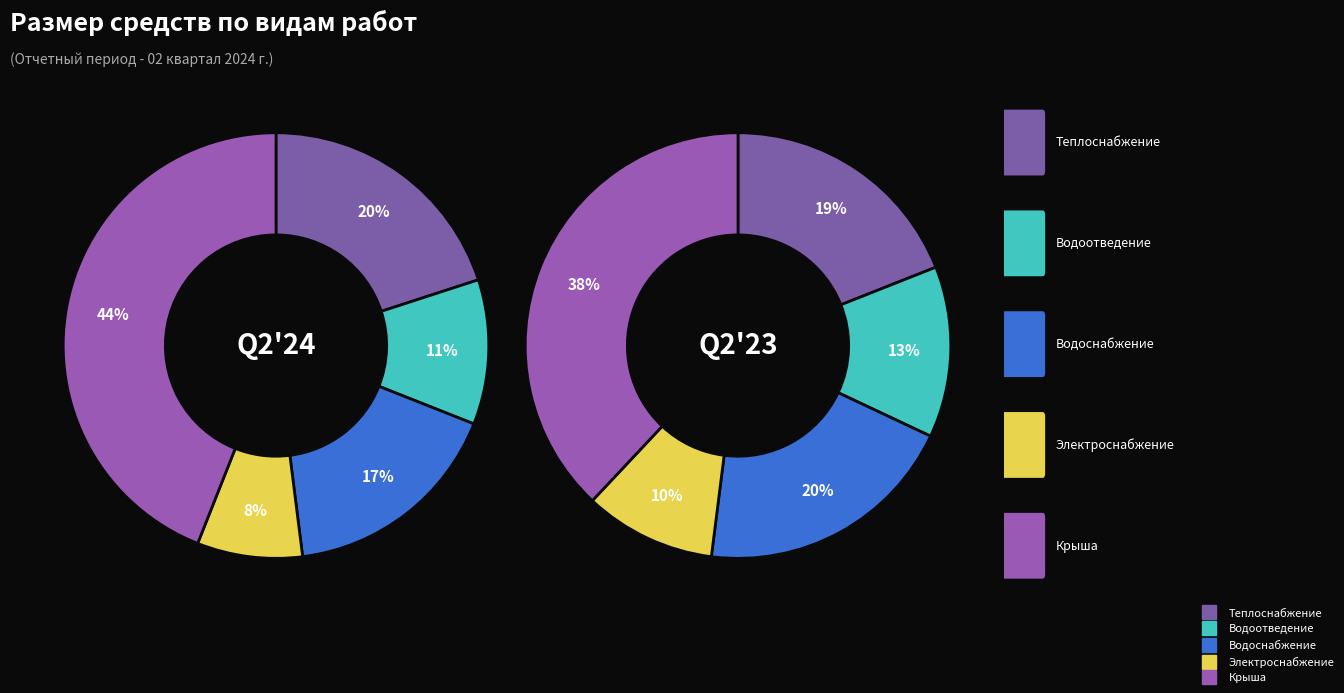

What percentage is the Строительный контроль теплоснабжения slice, to the nearest percent?

19%